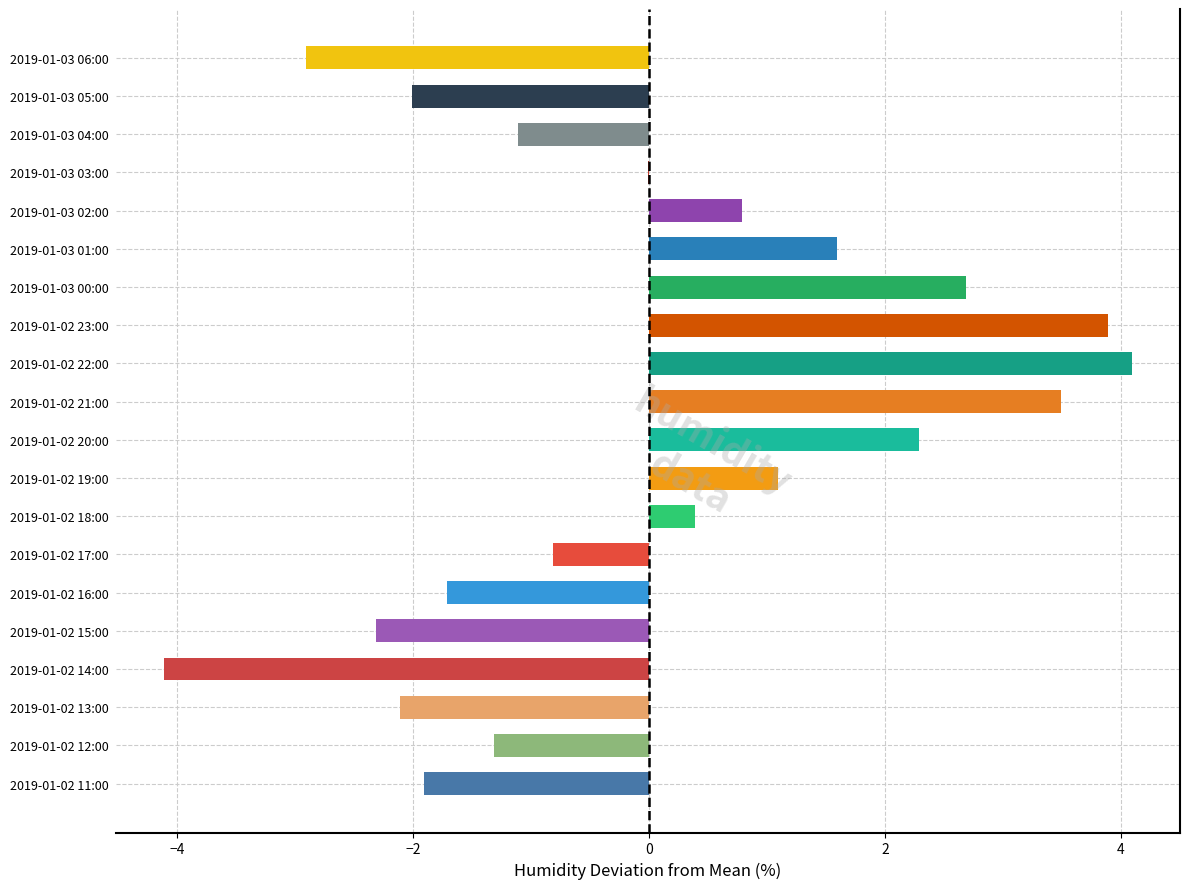

Which label corresponds to the largest value in the chart?

2019-01-02 22:00